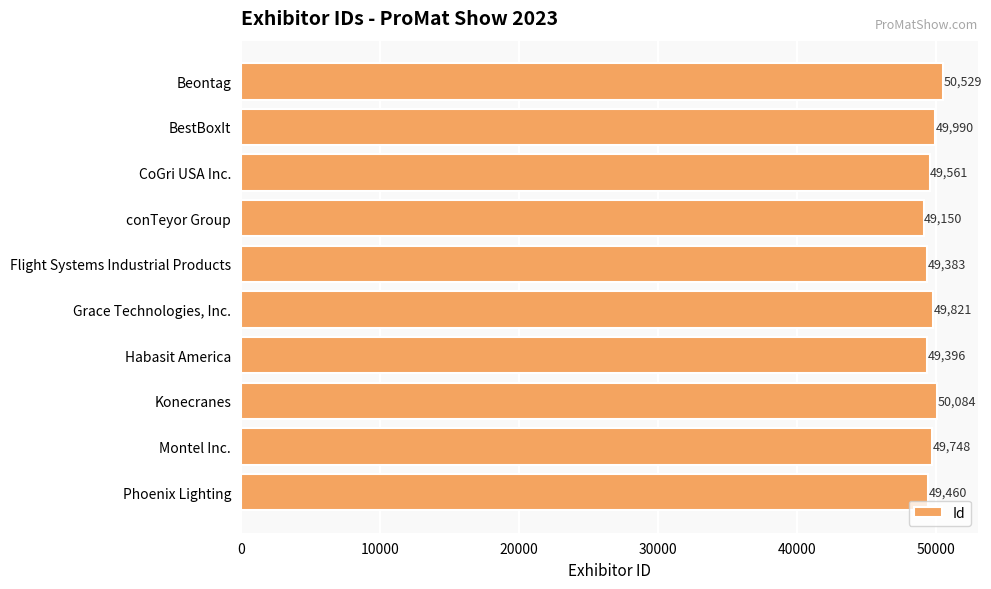

What is the difference between the maximum and second lowest values?

1146